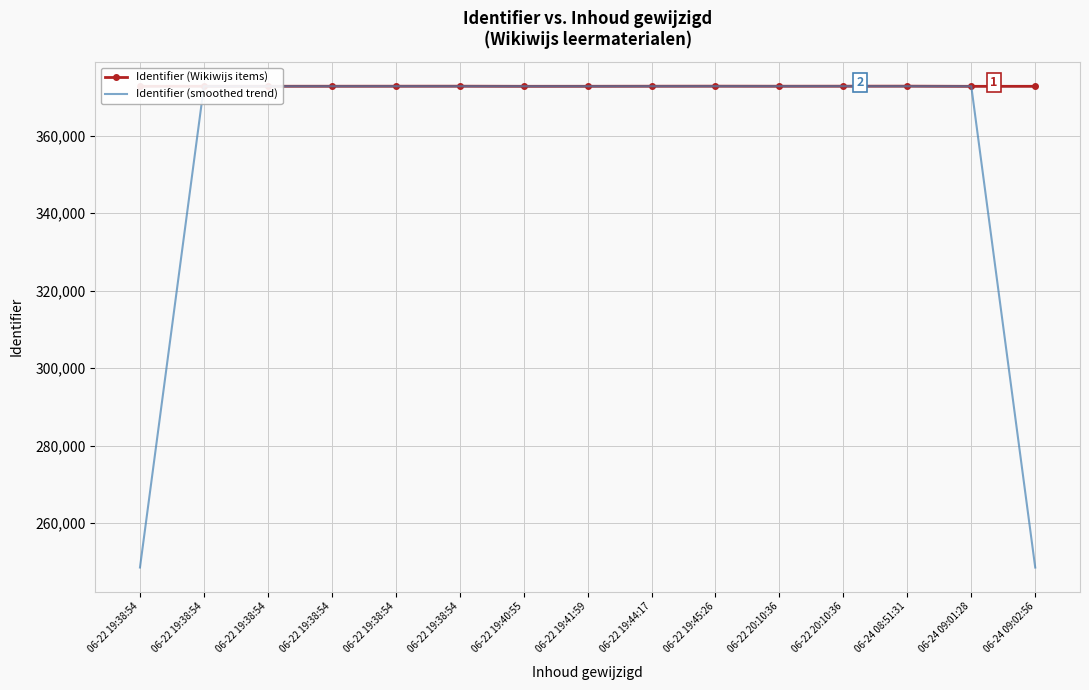

What is the average value of the Identifier (smoothed trend) series?

356224.4